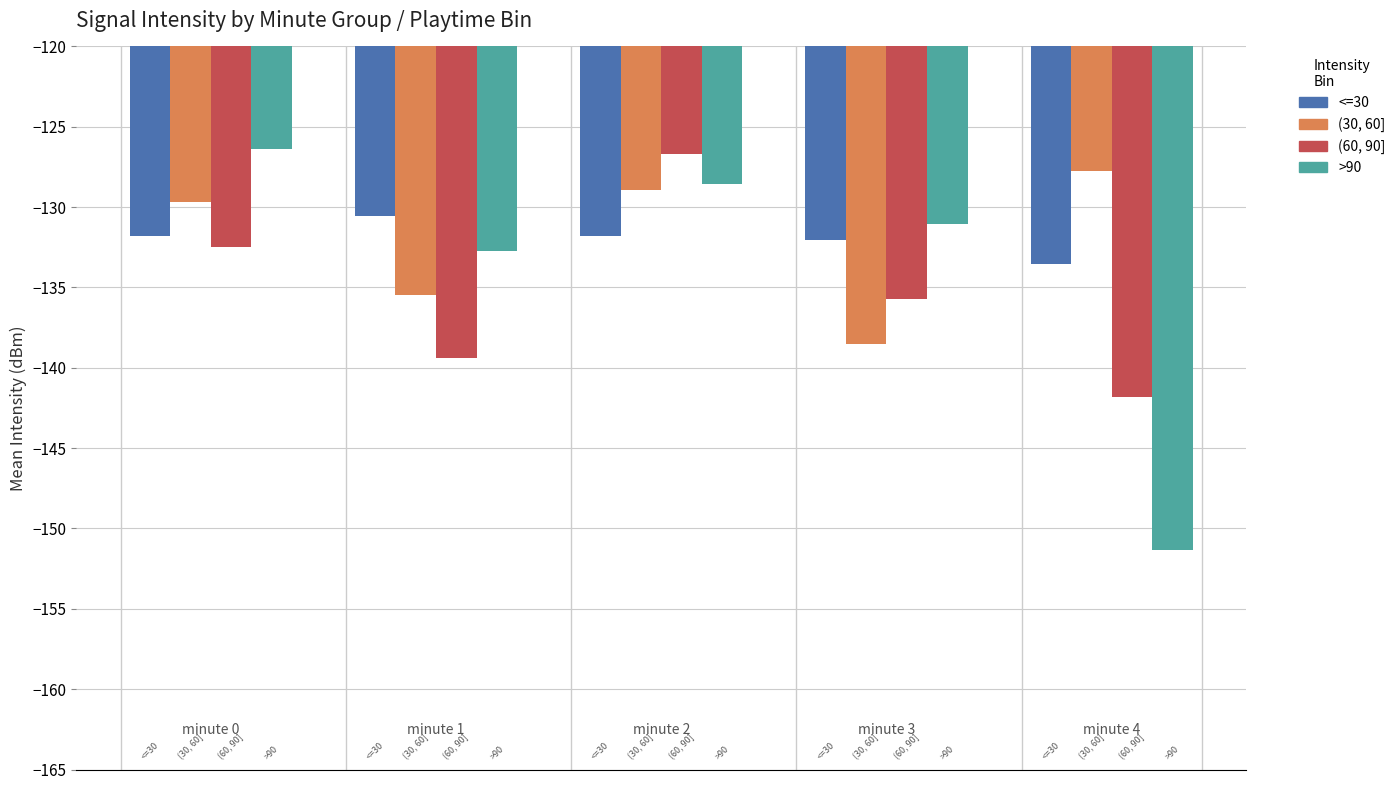

How many values in the >90 series exceed -131?

2